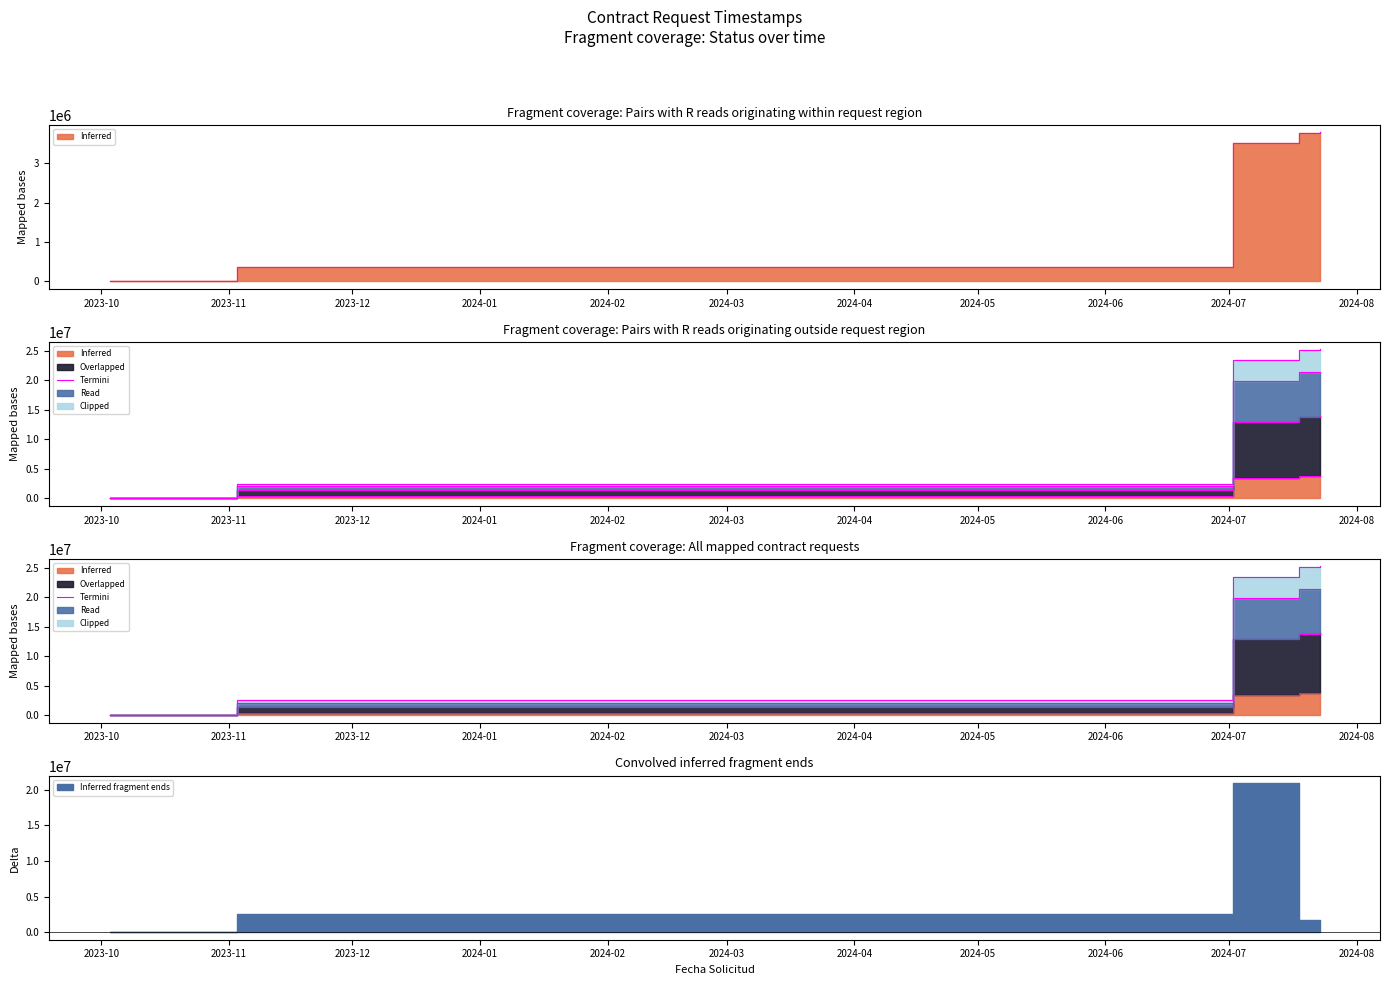

Between 2024-02 and 2023-11, which is larger?

2024-02